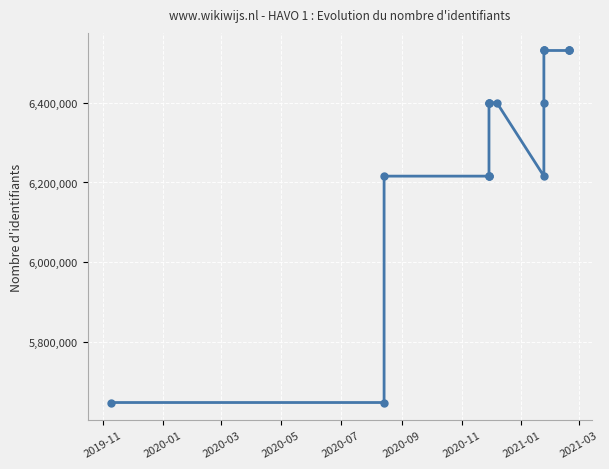

What is the difference between the maximum and second lowest values?

883571